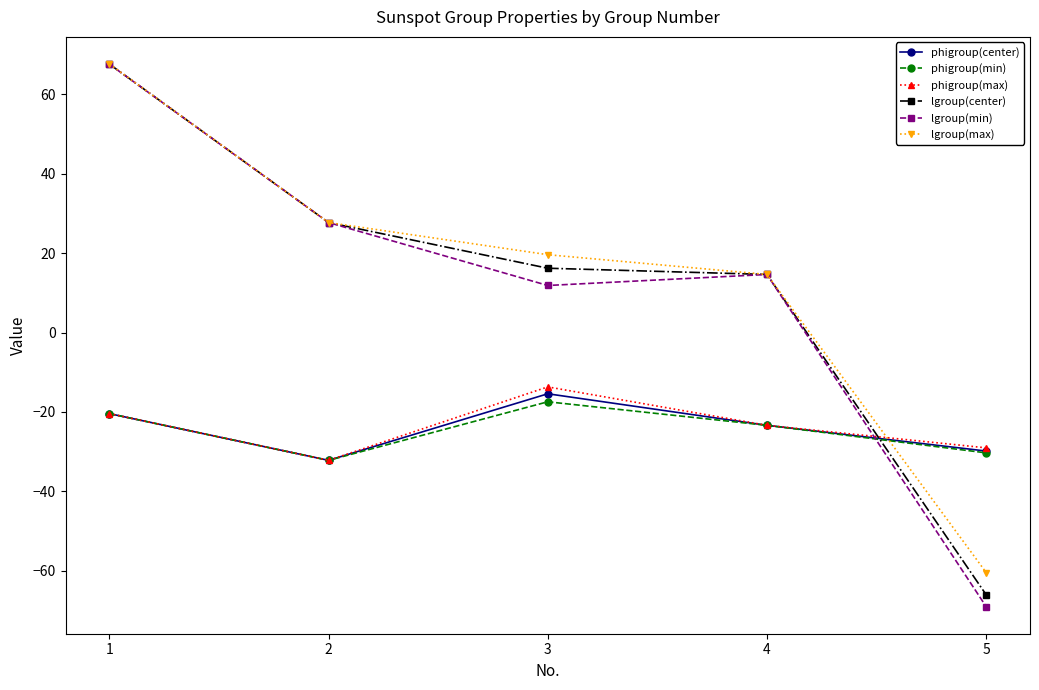

Does the chart have visible grid lines?

No